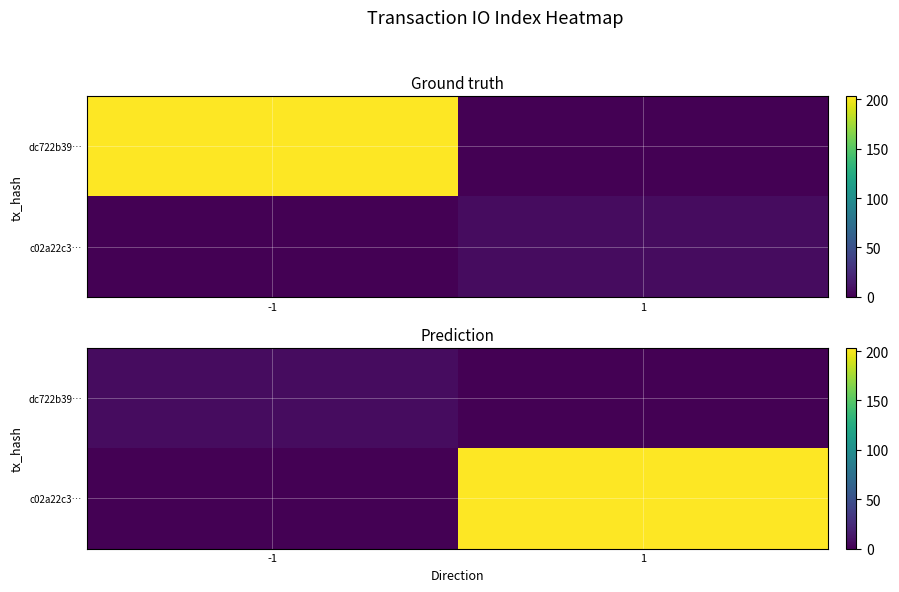

How many c02a22c3… values are between 0 and 203?

2